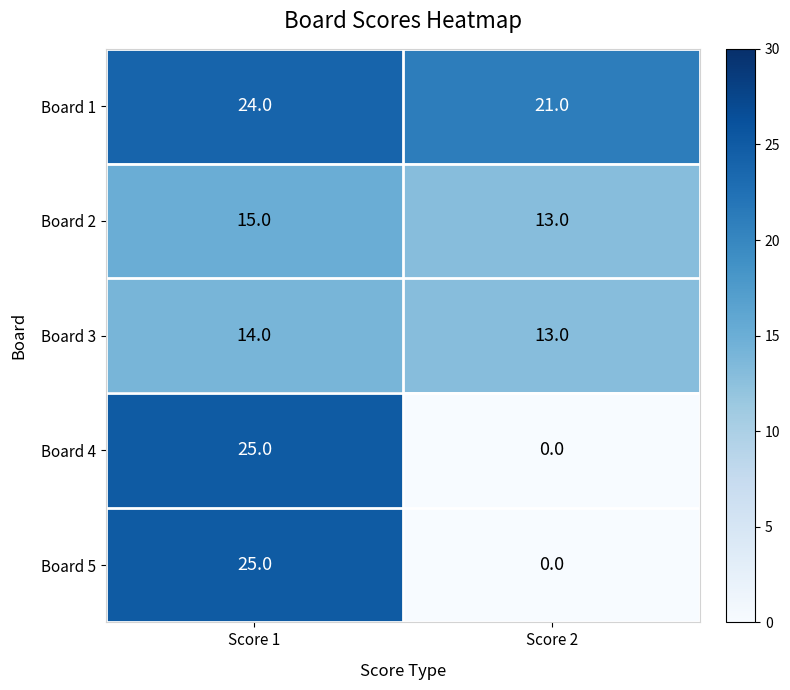

Rank the categories by Board 4 value from lowest to highest.

Score 2, Score 1